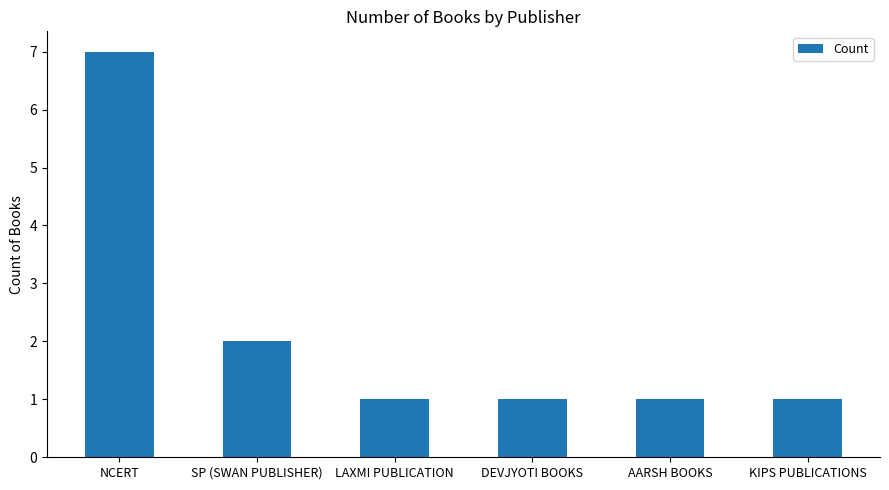

What is the label of the 2nd bar from the left?

SP (SWAN PUBLISHER)